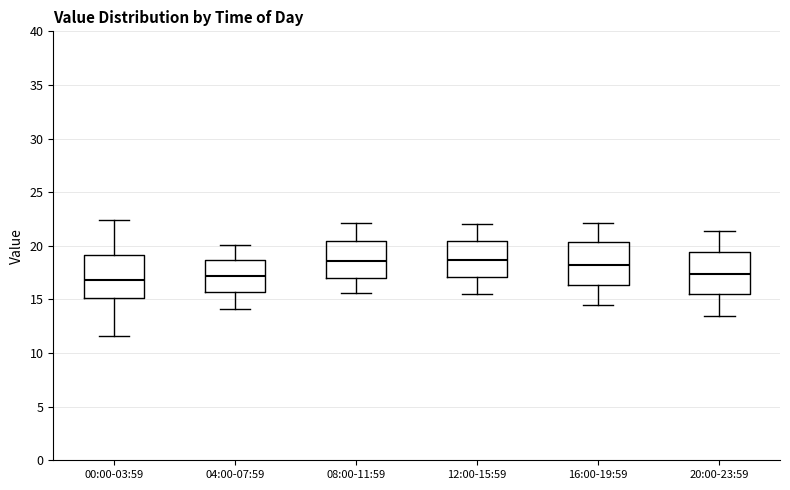

Reading left to right, read every box against the y-axis: the position of its median line, the range the box covers, and the ends of its whiskers. The values are not printed on the chart, so give them approximately, as read against the axis.

00:00-03:59: median 17.0, box 15.0 to 19.0, whiskers 11.5 to 22.5
04:00-07:59: median 17.0, box 15.5 to 18.5, whiskers 14.0 to 20.0
08:00-11:59: median 18.5, box 17.0 to 20.5, whiskers 15.5 to 22.0
12:00-15:59: median 18.5, box 17.0 to 20.5, whiskers 15.5 to 22.0
16:00-19:59: median 18.0, box 16.5 to 20.5, whiskers 14.5 to 22.0
20:00-23:59: median 17.5, box 15.5 to 19.5, whiskers 13.5 to 21.5